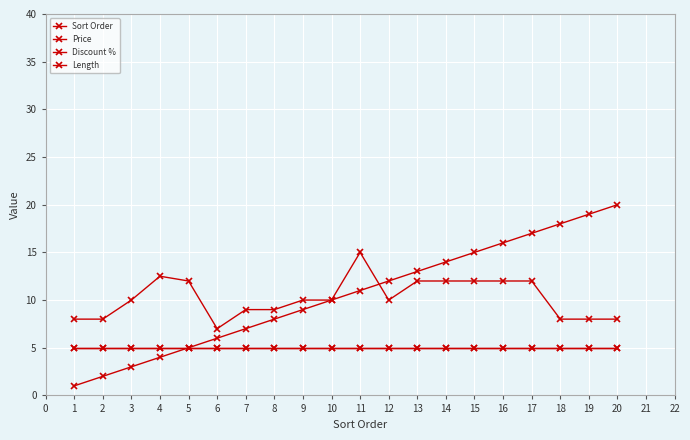

List the series in order of their peak value, lowest first.

Discount %, Length, Price, Sort Order